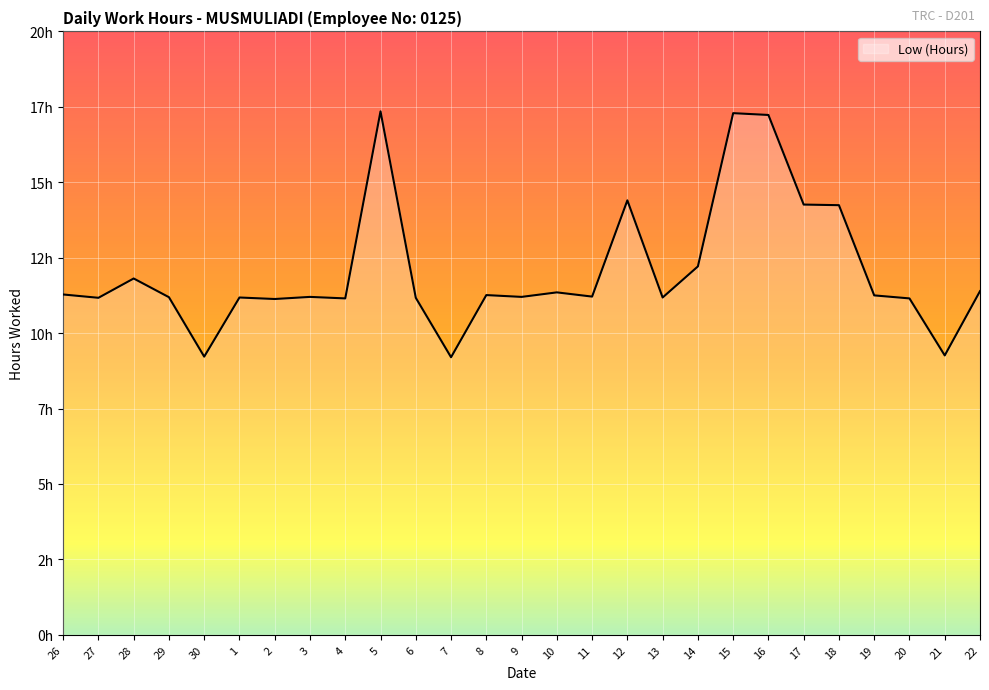

Is this an area chart (filled region under the line)?

Yes